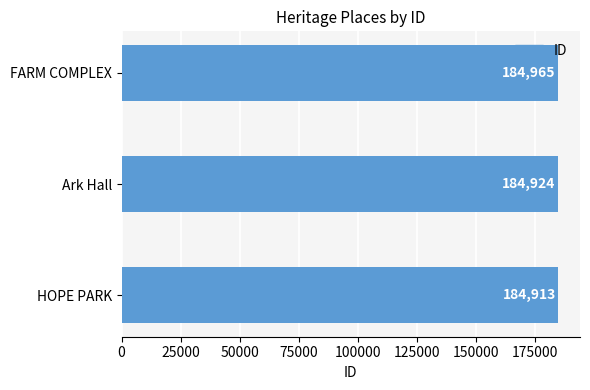

Rank the categories by value from lowest to highest.

HOPE PARK, Ark Hall, FARM COMPLEX